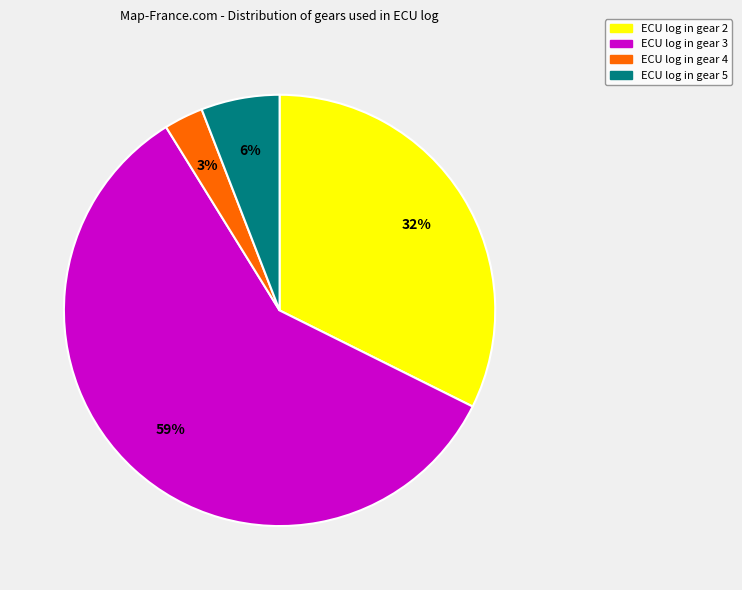

Between ECU log in gear 4 and ECU log in gear 2, which is larger?

ECU log in gear 2